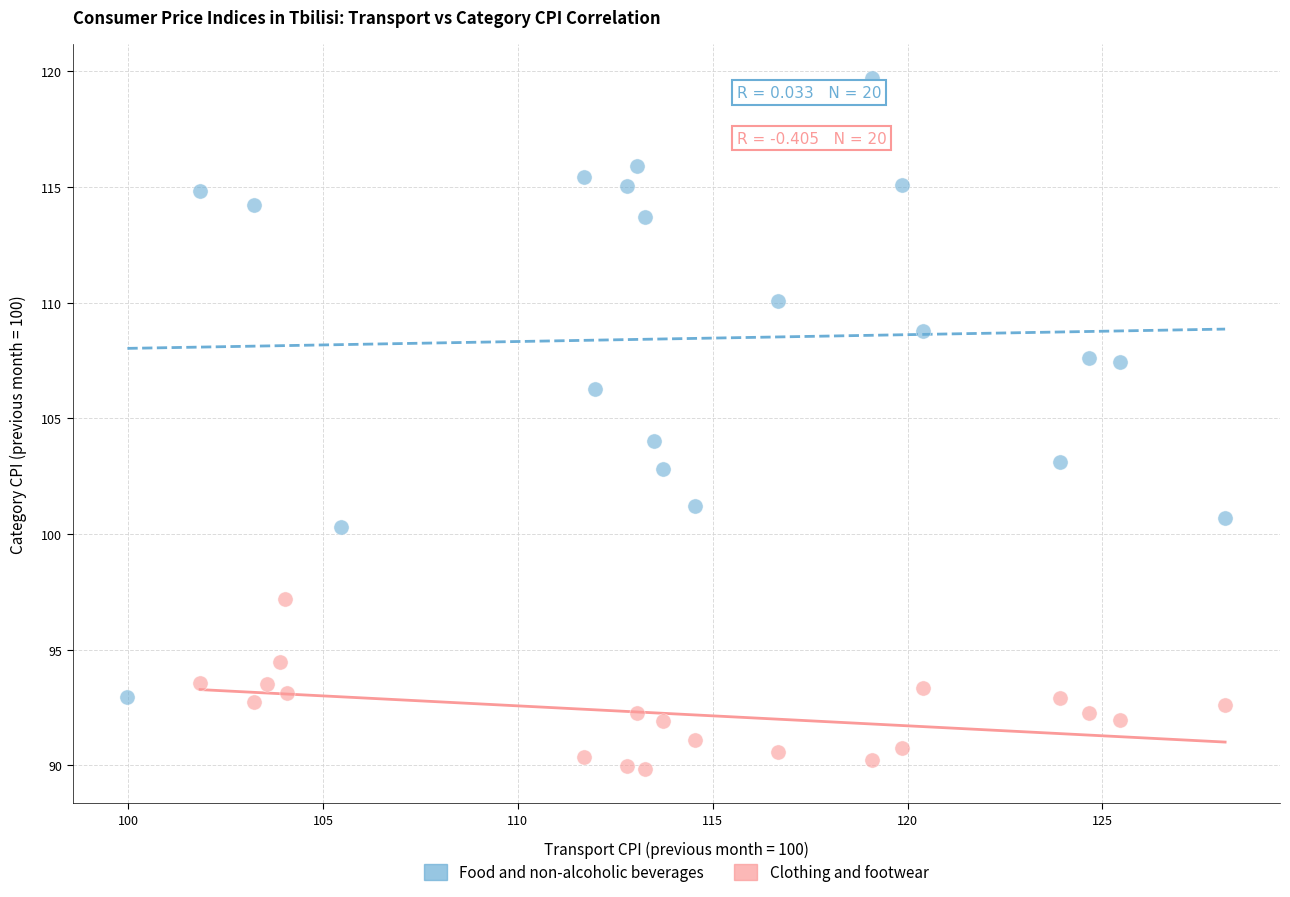

Which series reaches the maximum Y coordinate?

Food and non-alcoholic beverages